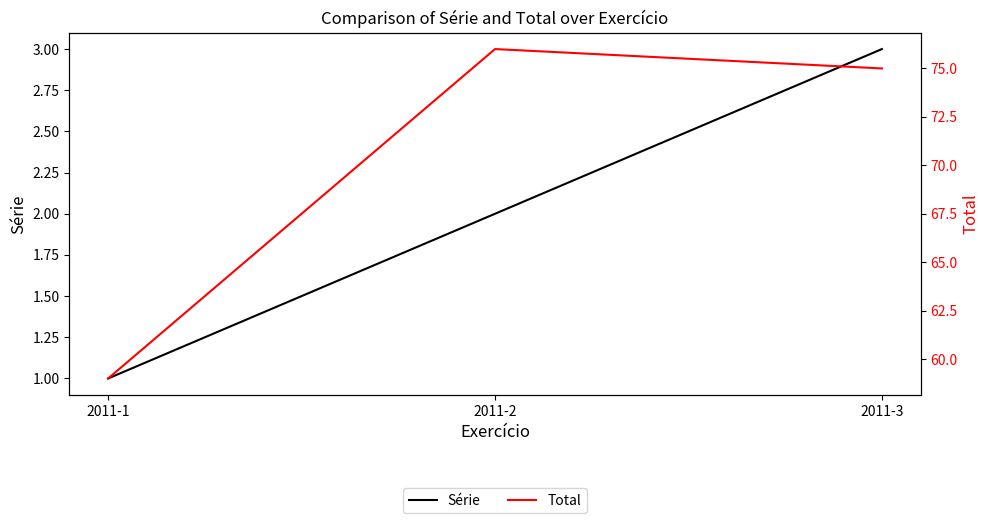

What is the difference between the maximum and minimum values in the Total series?

17